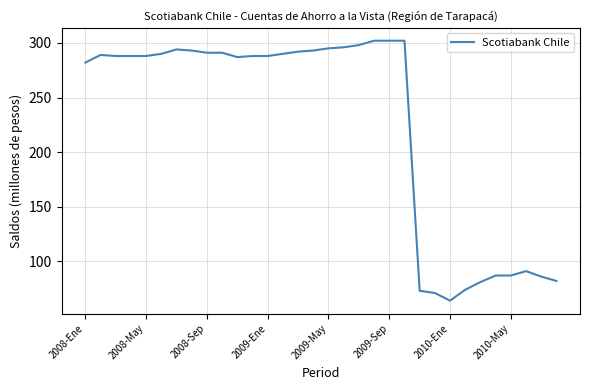

What is the greatest value displayed?

302